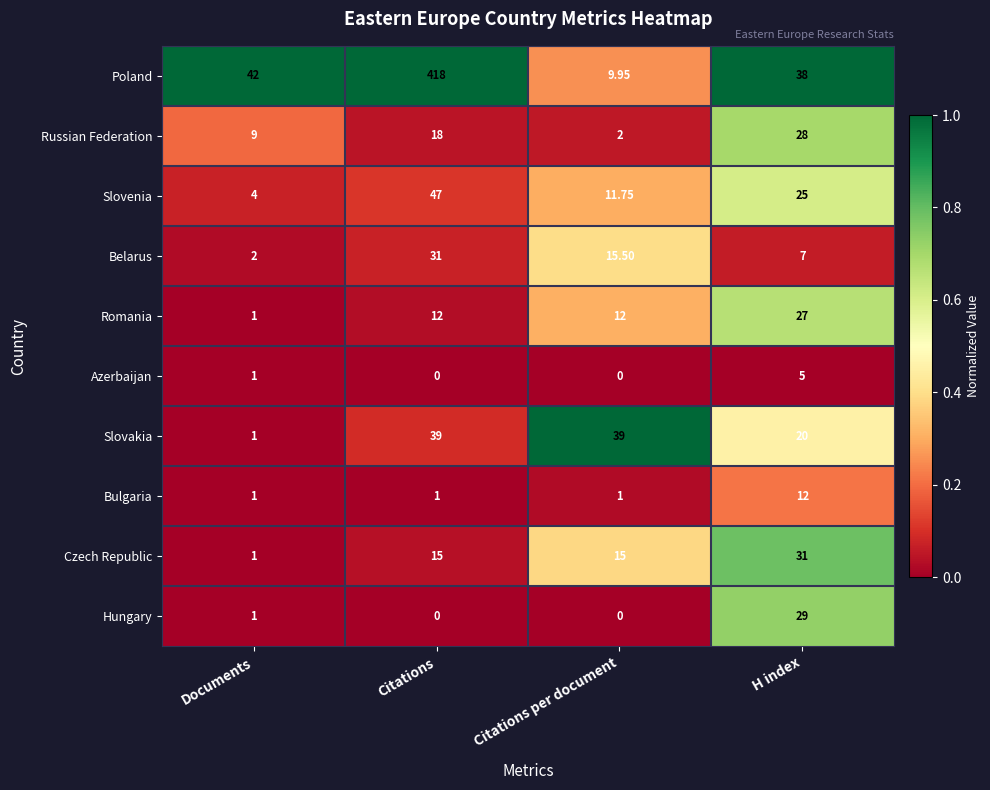

At which category is the sum across all series the highest?

Citations